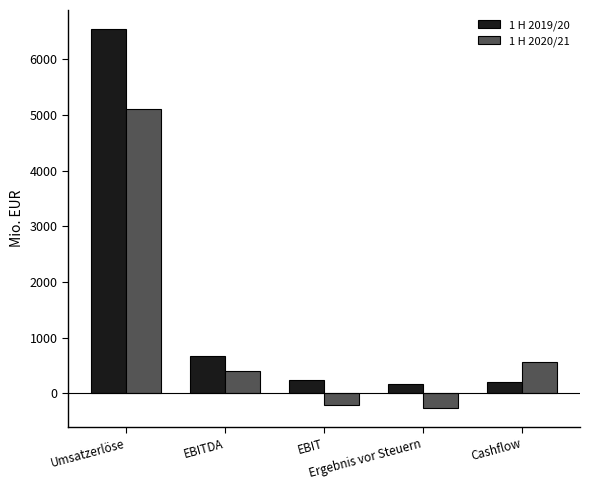

Between EBIT and Cashflow, which series saw the biggest shift?

1 H 2020/21